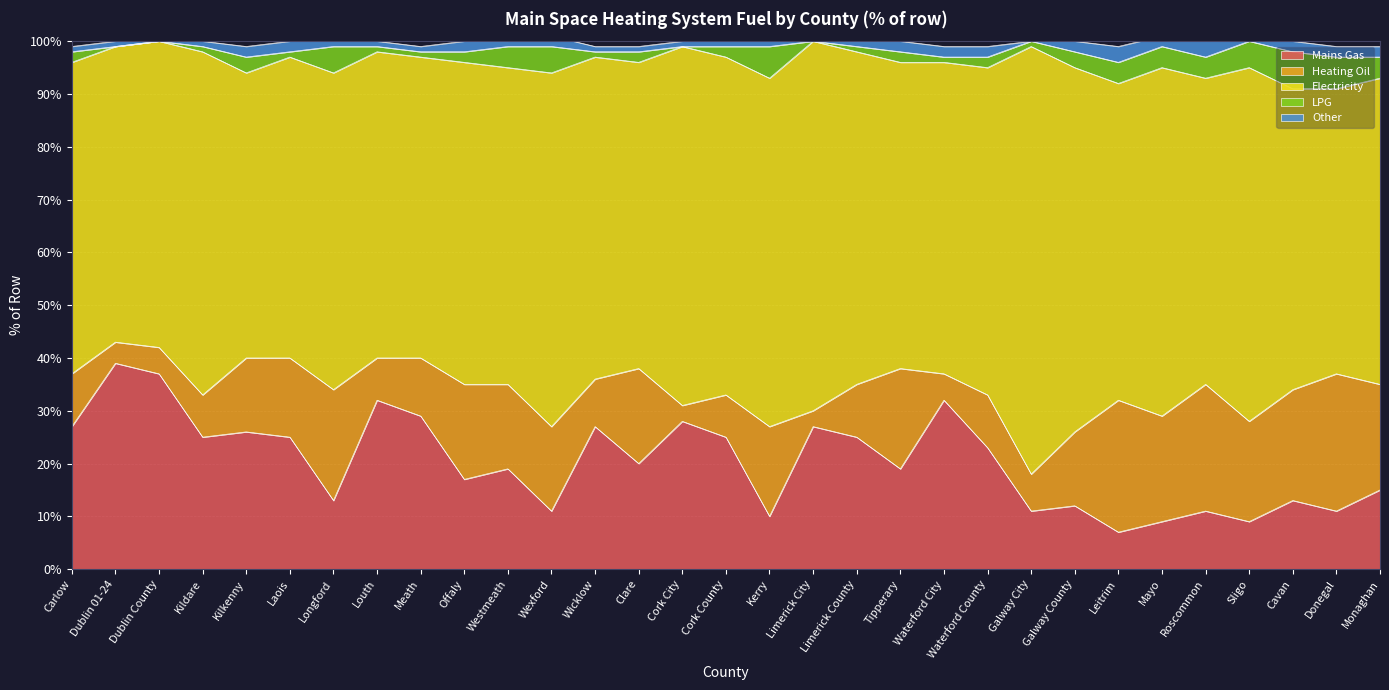

What is the spread (max minus min) of values at Sligo?

66